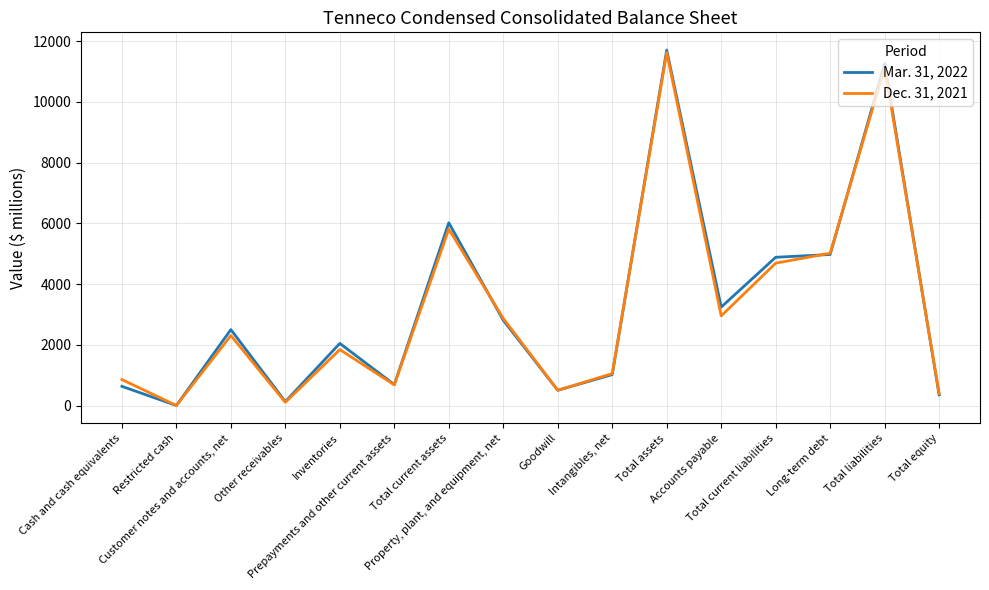

What is the maximum value shown in the chart?

11703